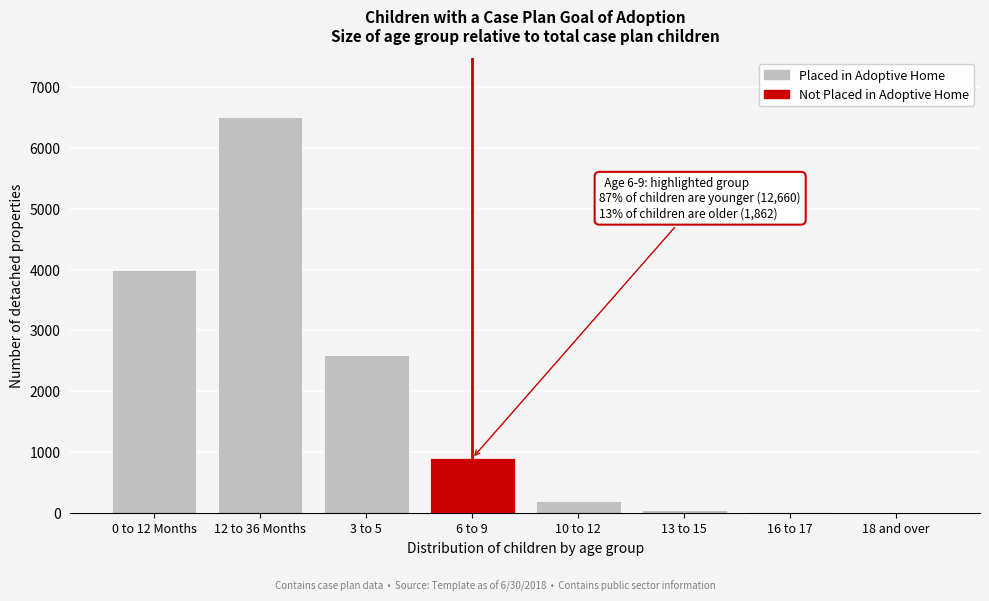

What is the change in value from 12 to 36 Months to 10 to 12?

-6300